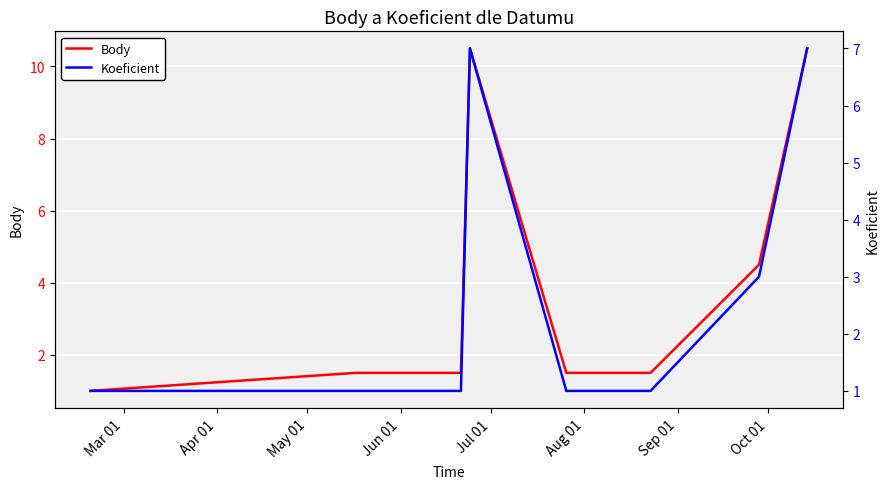

List the series in order of their overall mean, highest first.

Body, Koeficient